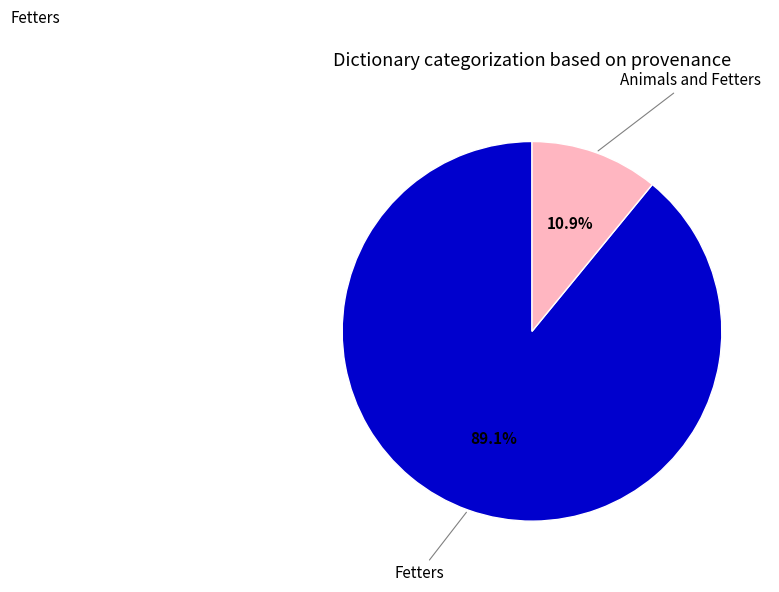

Is there a majority slice in this chart?

Yes